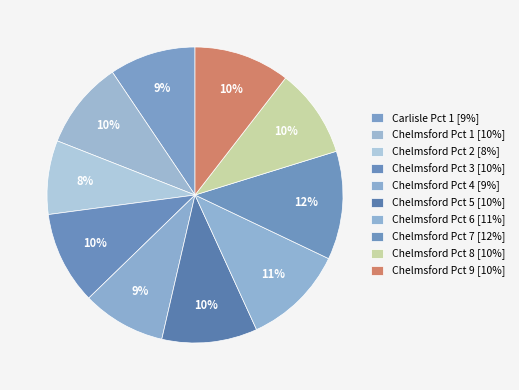

True or false: Chelmsford Pct 5 accounts for 17% of the total.

False